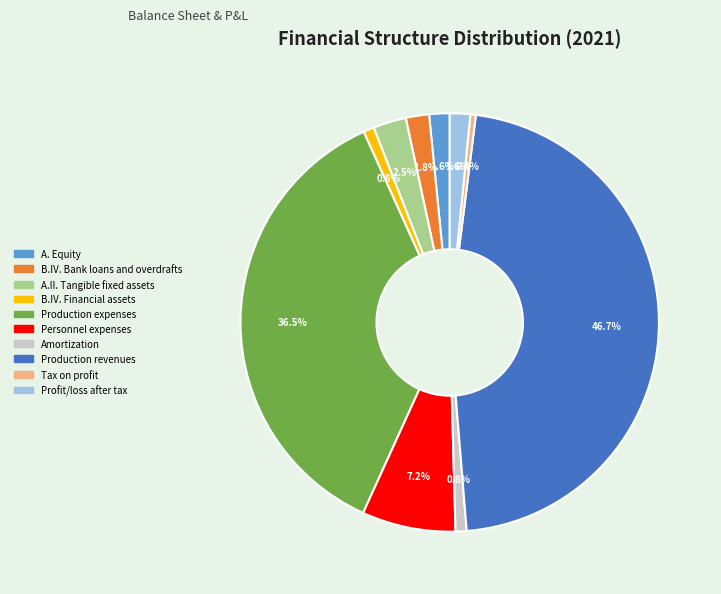

How many segments does this pie chart have?

10